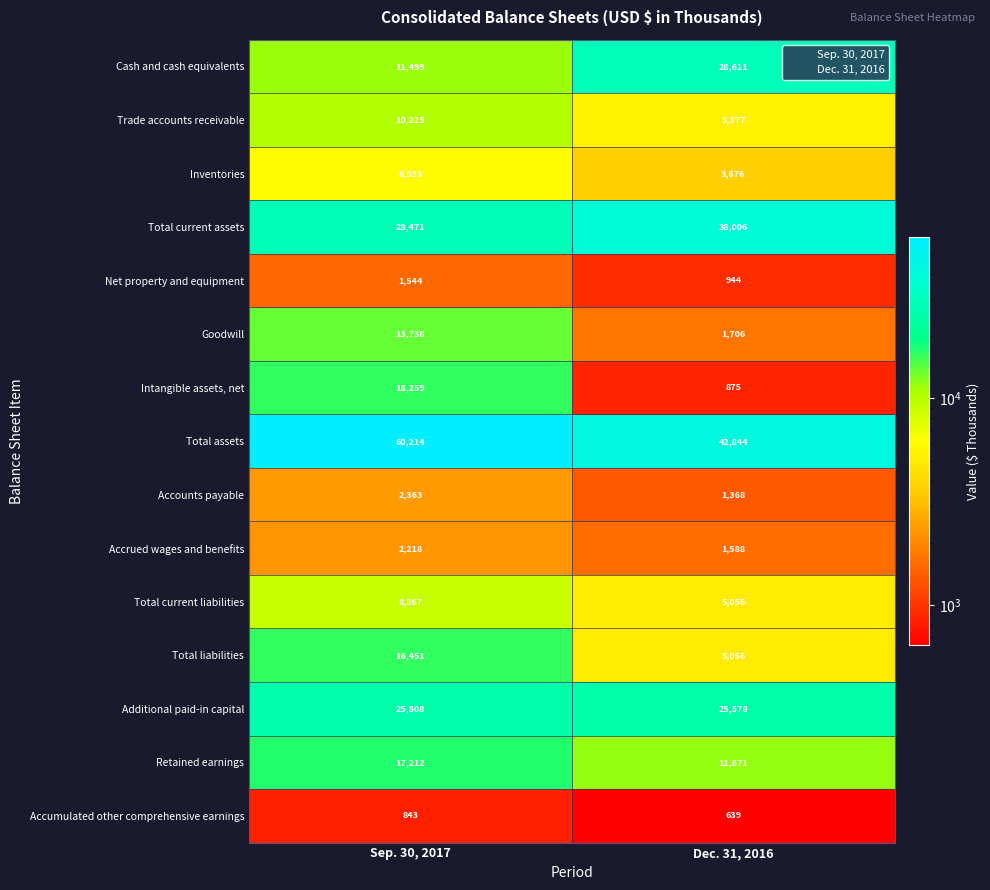

Reading left to right, extract all data points from this chart.

Cash and cash equivalents: Sep. 30, 2017=11499	Dec. 31, 2016=28611
Trade accounts receivable: Sep. 30, 2017=10225	Dec. 31, 2016=5377
Inventories: Sep. 30, 2017=6033	Dec. 31, 2016=3676
Total current assets: Sep. 30, 2017=28471	Dec. 31, 2016=38006
Net property and equipment: Sep. 30, 2017=1544	Dec. 31, 2016=944
Goodwill: Sep. 30, 2017=13738	Dec. 31, 2016=1706
Intangible assets, net: Sep. 30, 2017=16259	Dec. 31, 2016=875
Total assets: Sep. 30, 2017=60214	Dec. 31, 2016=42844
Accounts payable: Sep. 30, 2017=2363	Dec. 31, 2016=1368
Accrued wages and benefits: Sep. 30, 2017=2218	Dec. 31, 2016=1588
Total current liabilities: Sep. 30, 2017=8867	Dec. 31, 2016=5056
Total liabilities: Sep. 30, 2017=16451	Dec. 31, 2016=5056
Additional paid-in capital: Sep. 30, 2017=25808	Dec. 31, 2016=25578
Retained earnings: Sep. 30, 2017=17212	Dec. 31, 2016=11671
Accumulated other comprehensive earnings: Sep. 30, 2017=843	Dec. 31, 2016=639